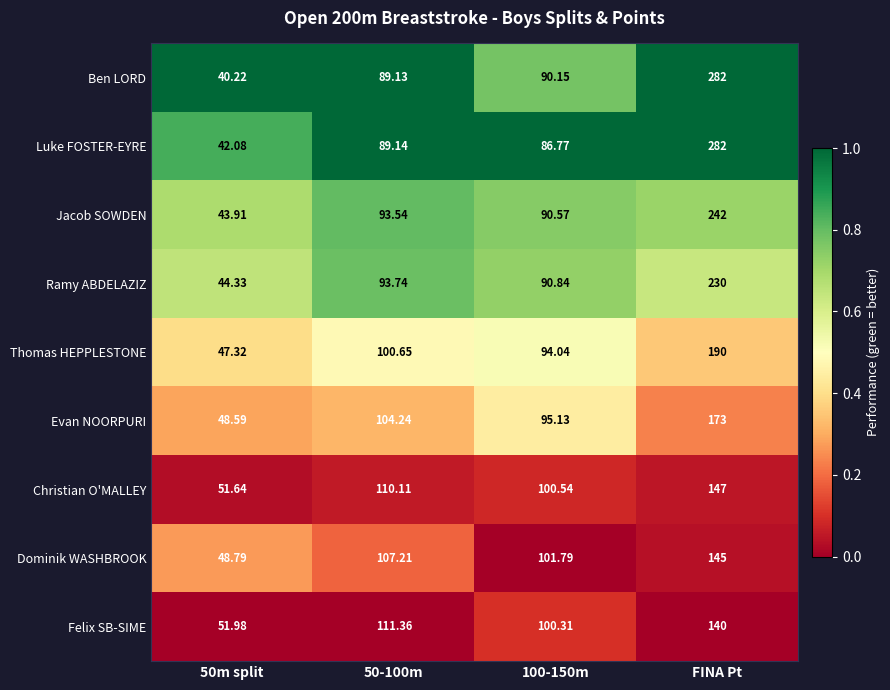

Which series has the largest total across all categories?

Ben LORD